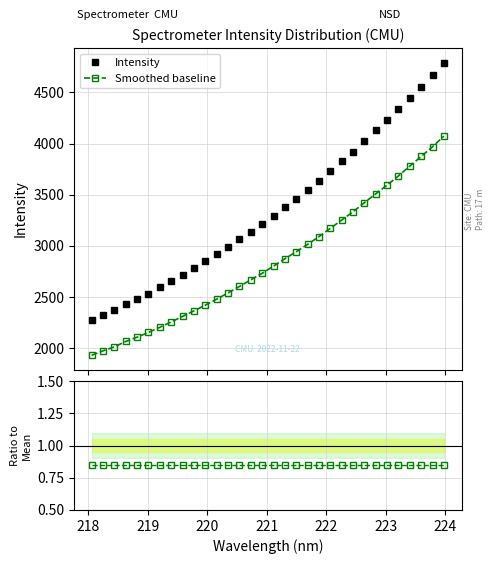

True or false: Smoothed baseline has more than 2 interior local peaks.

False